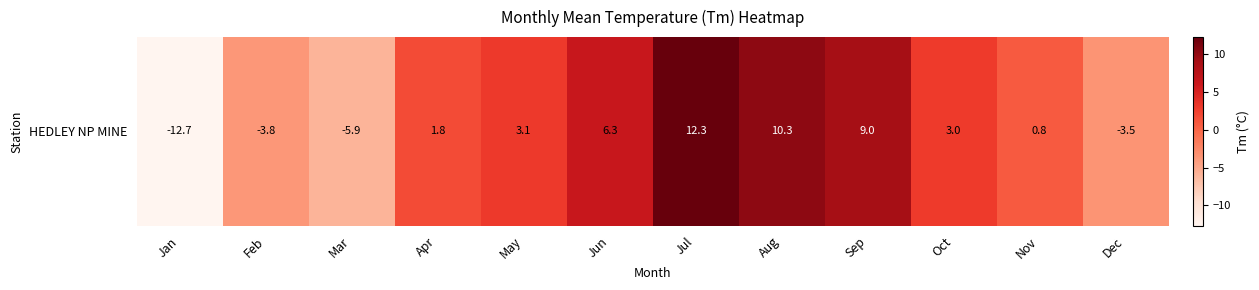

What is the ratio of the value at Aug to the value at Jul?

0.8